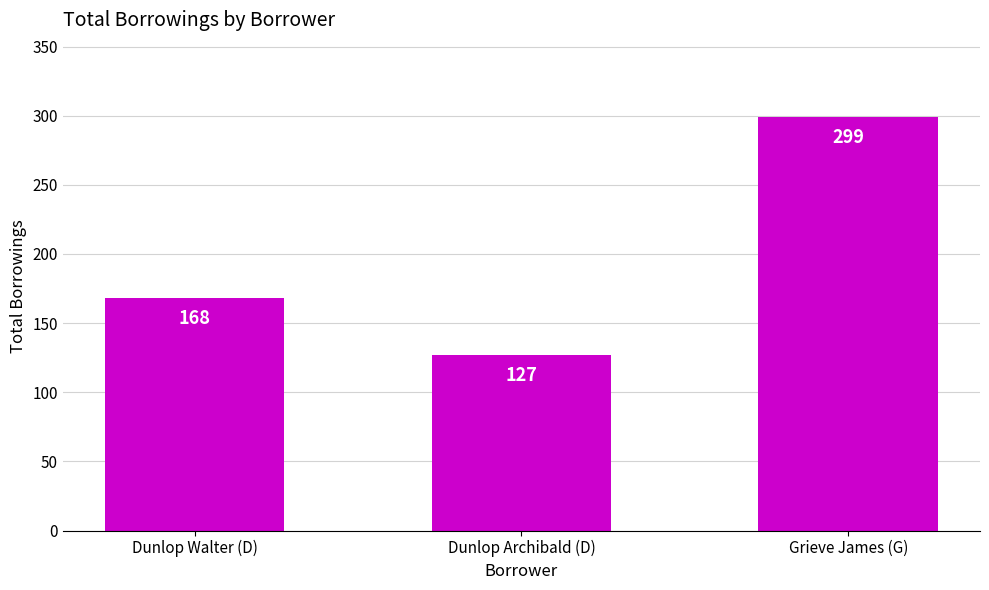

List the labels in order of value, smallest first.

Dunlop Archibald (D), Dunlop Walter (D), Grieve James (G)